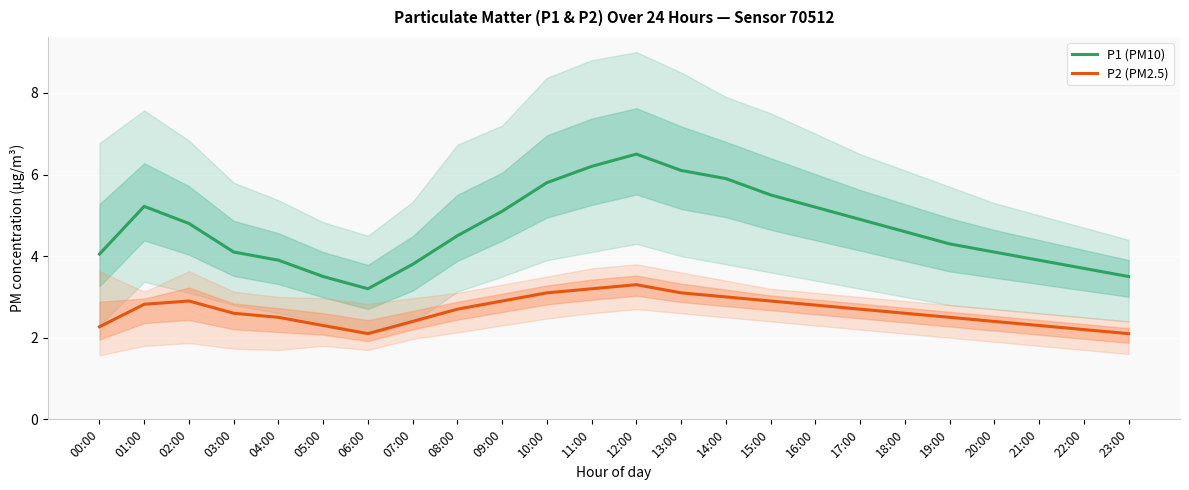

At how many categories does at least one series exceed 3?

24